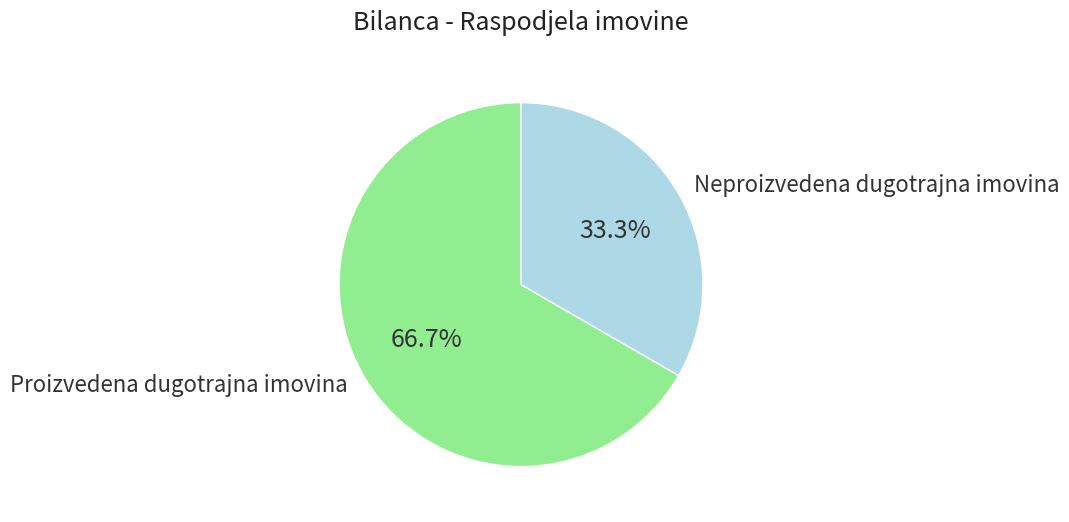

What is the smallest slice in the pie chart?

Neproizvedena dugotrajna imovina